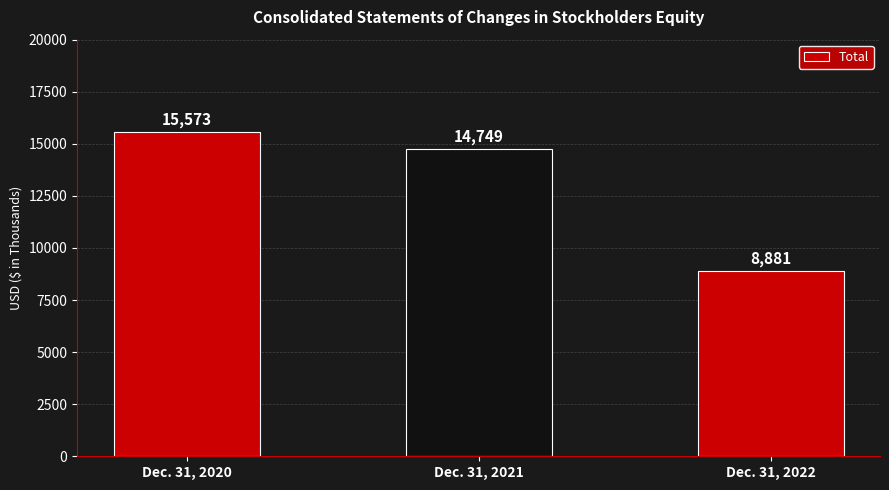

True or false: the data shows 8881 at Dec. 31, 2022.

True